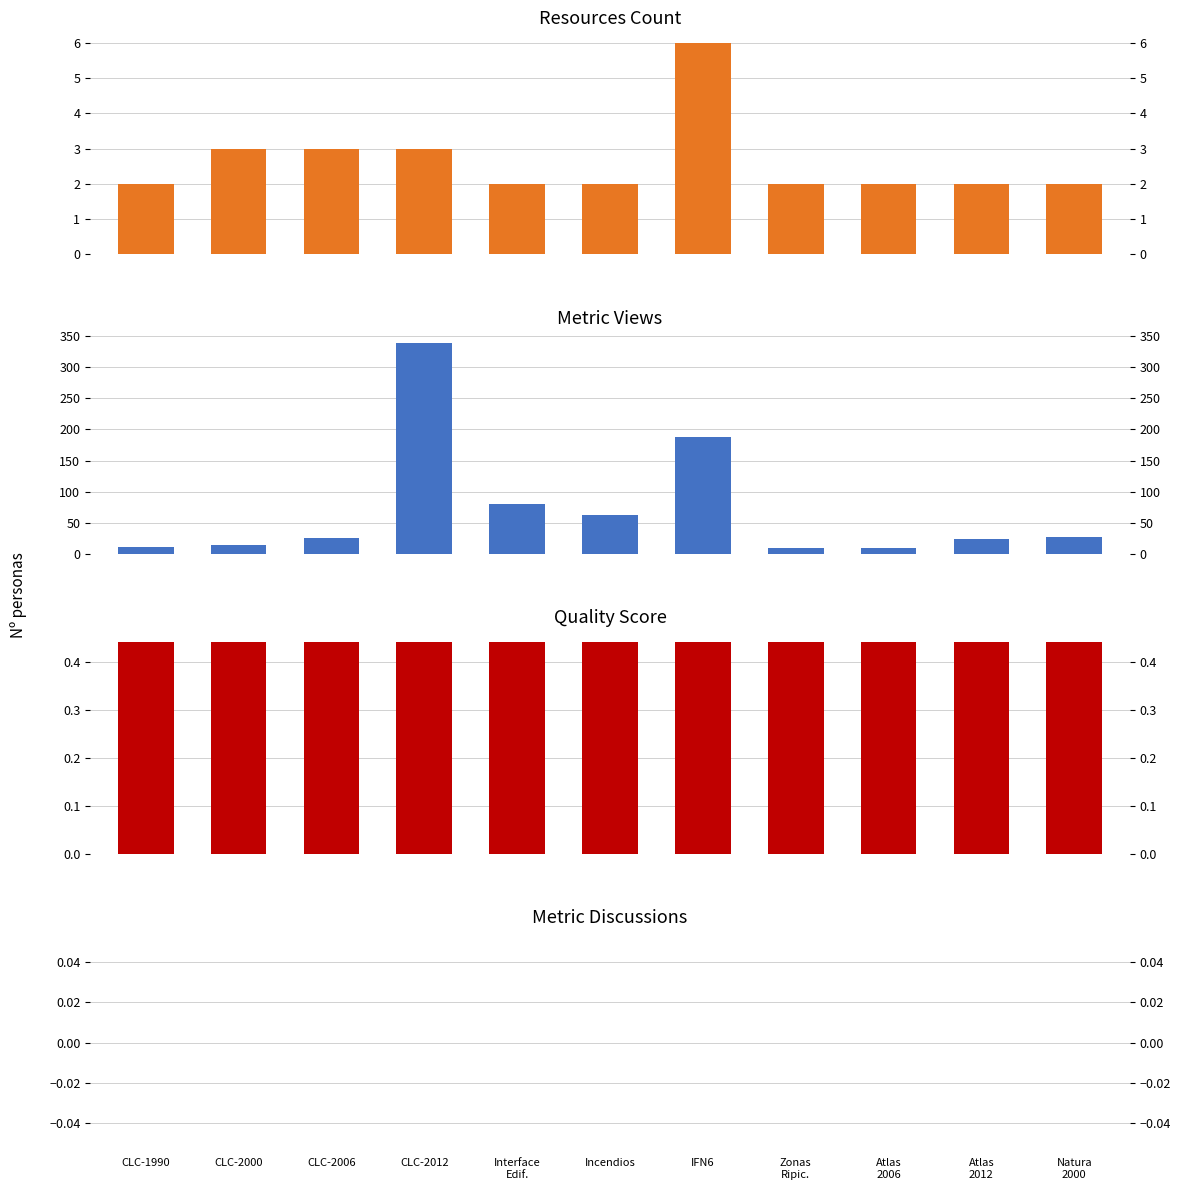

How many series are shown in this chart?

4